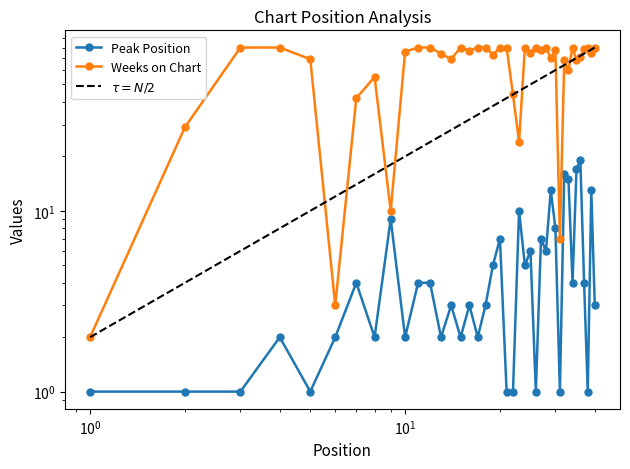

True or false: Peak Position and Weeks on Chart cross at least once.

False